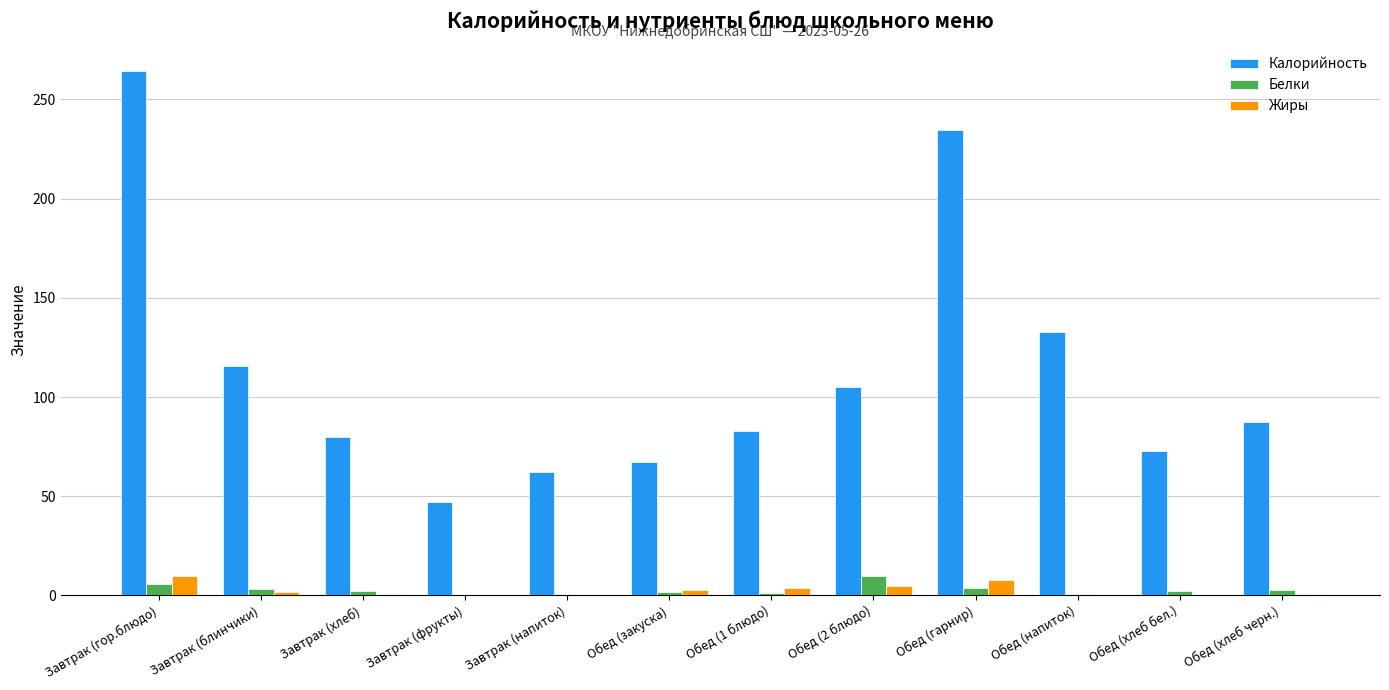

What is the sum of the Белки values at Завтрак (гор.блюдо) and Завтрак (блинчики)?

8.7